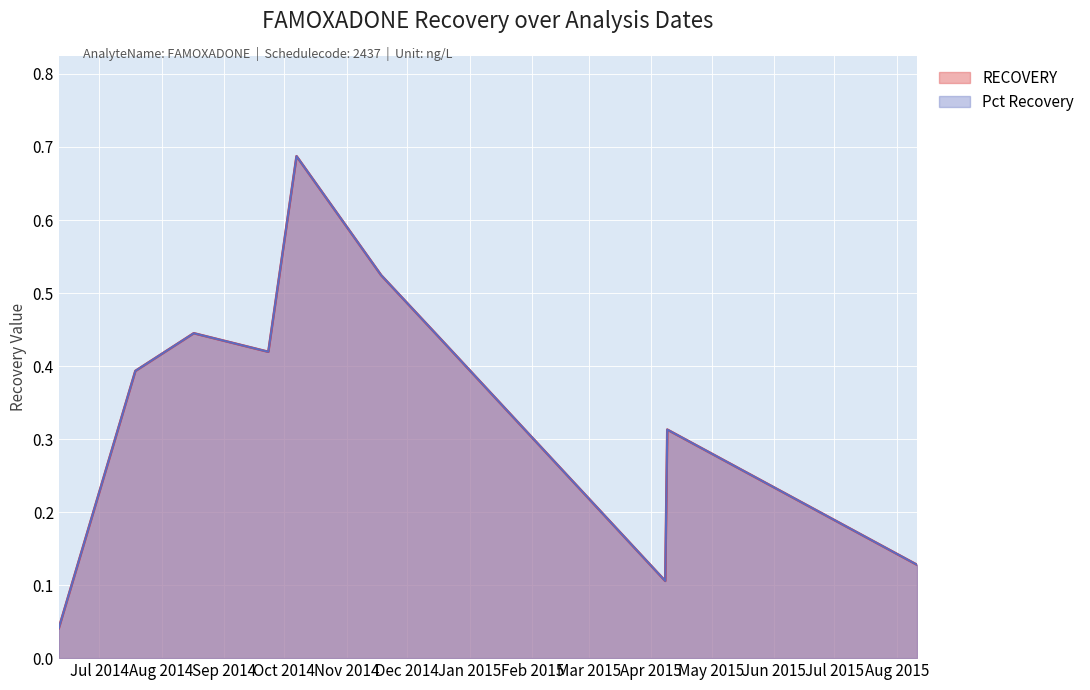

Where is the first local maximum for RECOVERY?

2014-08-17